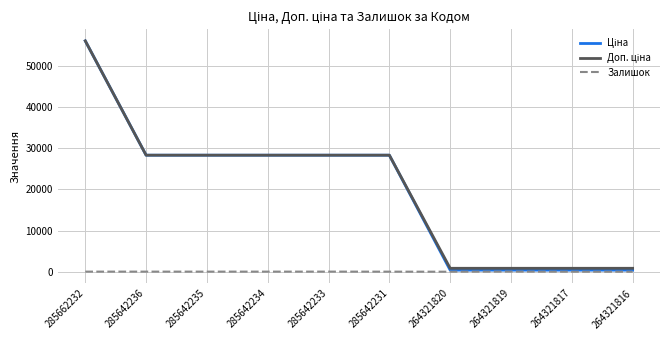

The Залишок series shows 0.0 at 264321816. True or false?

True